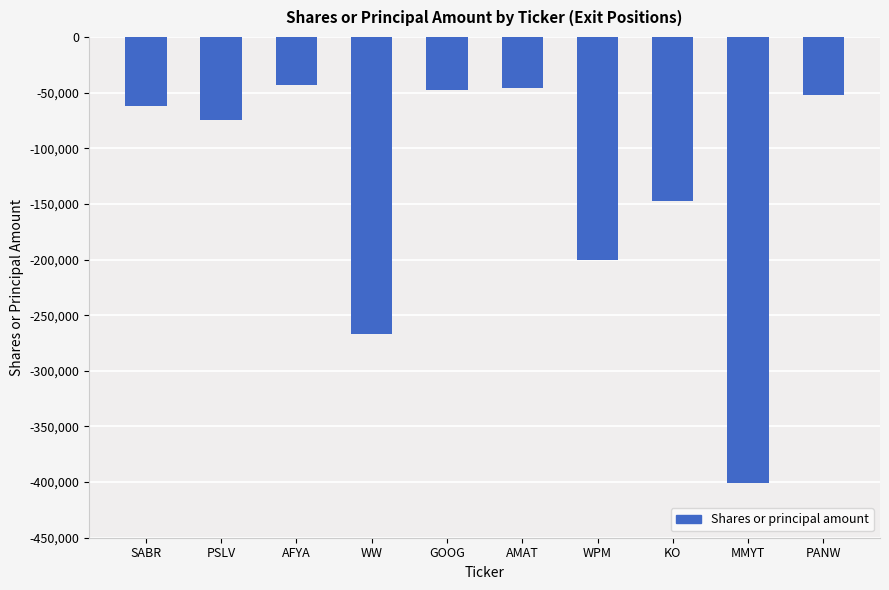

Are the bars grouped side by side (vs. stacked)?

No